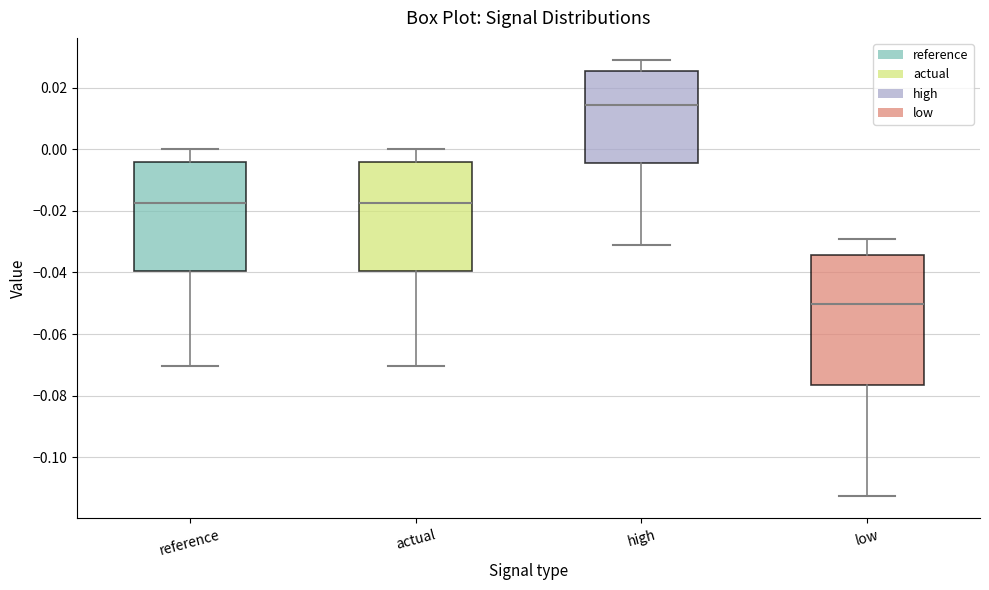

Which box has the lowest median line?

low